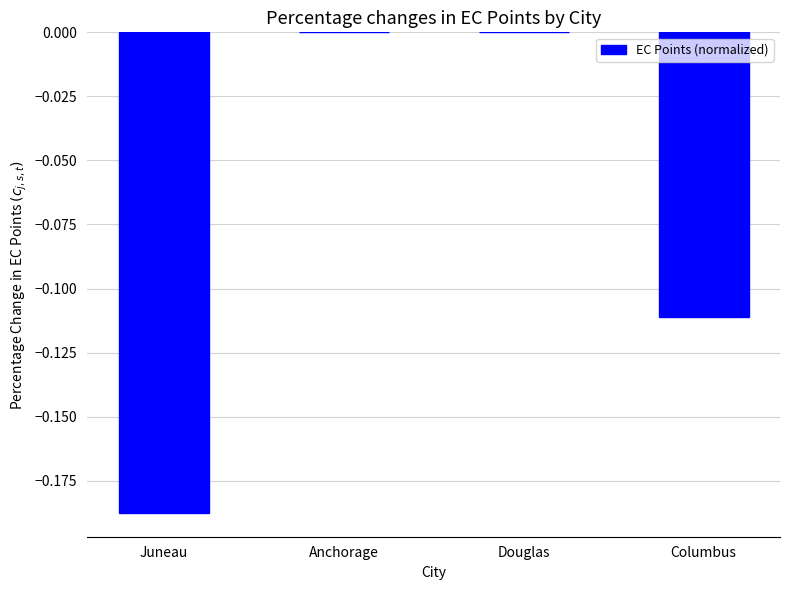

True or false: the data shows 0.1 at Anchorage.

False